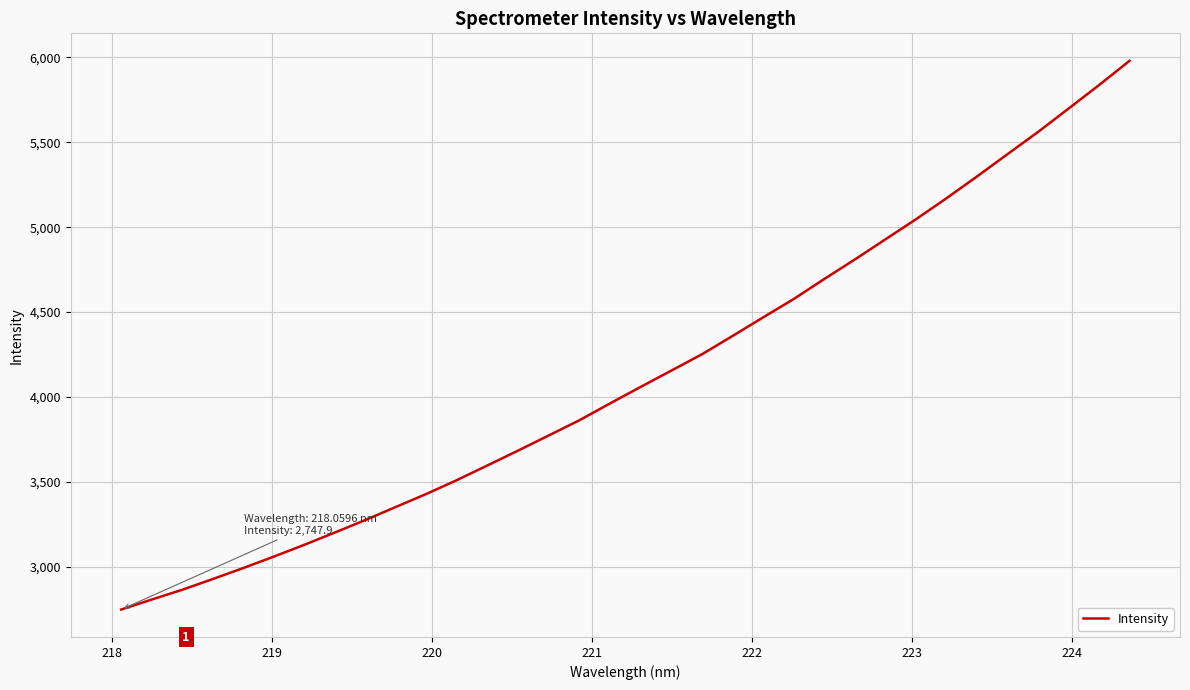

What is the maximum value shown in the chart?

5980.3